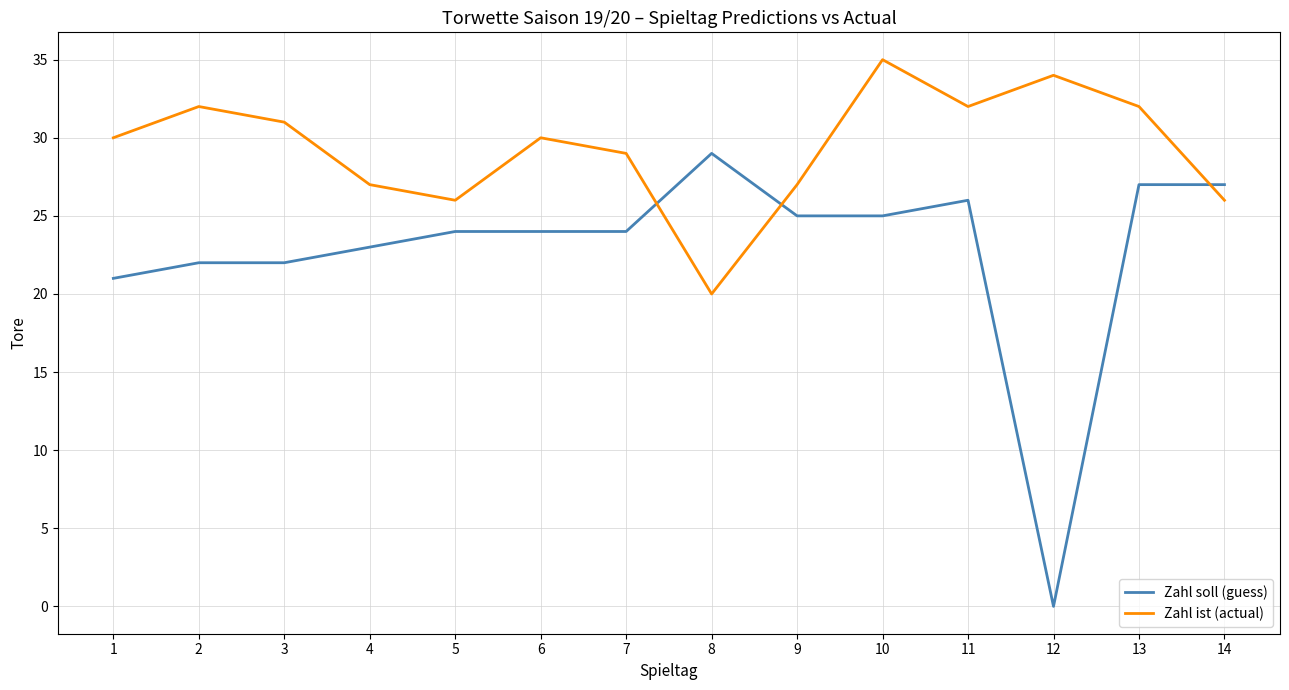

What is the total value across all series at 12?

34